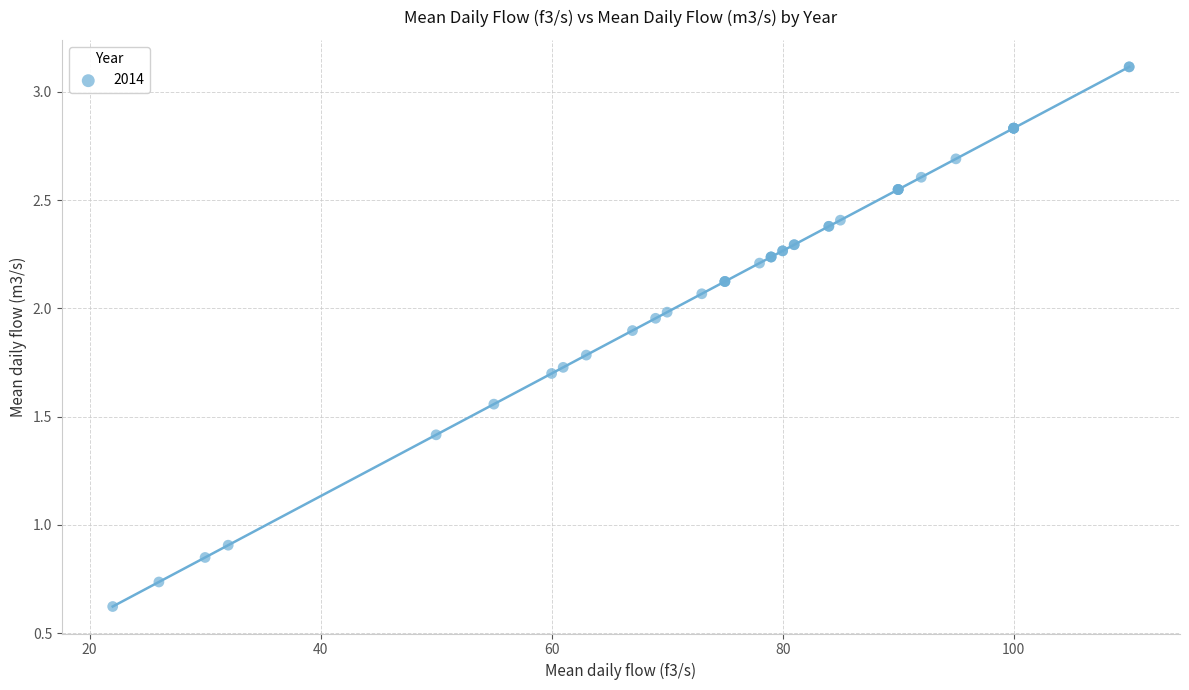

What Y value in the scatter plot is closest to 1?

0.9